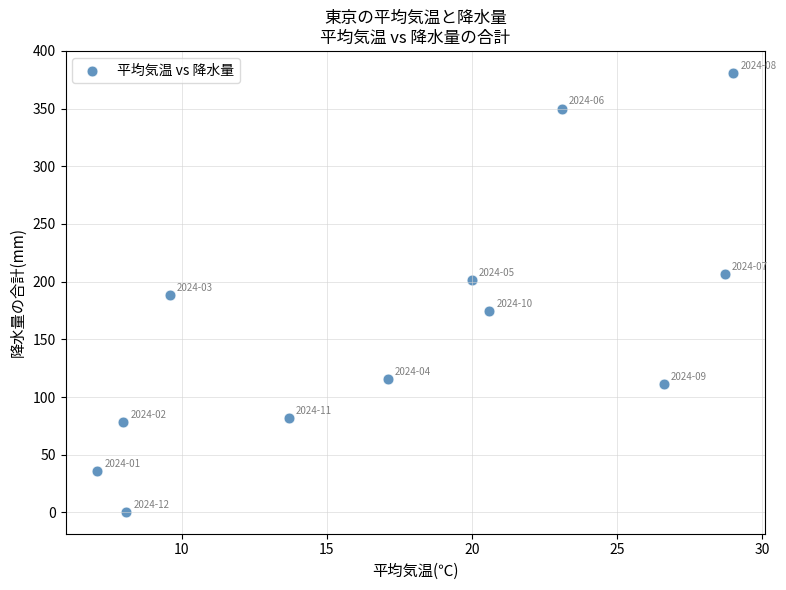

What is the range of X values (max minus min)?

21.9